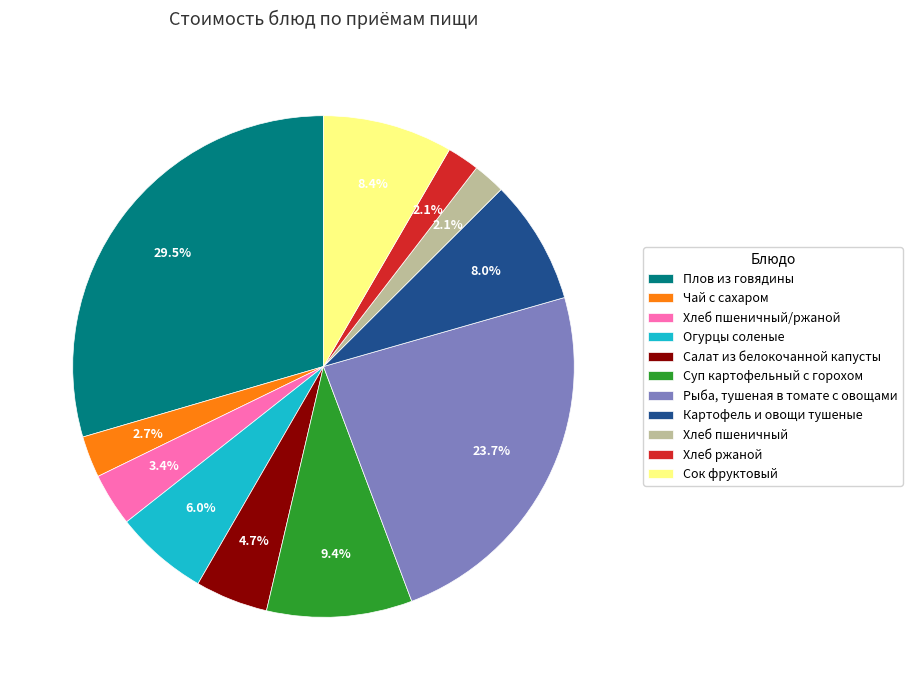

Is it true that Салат из белокочанной капусты is 5% of the pie?

True